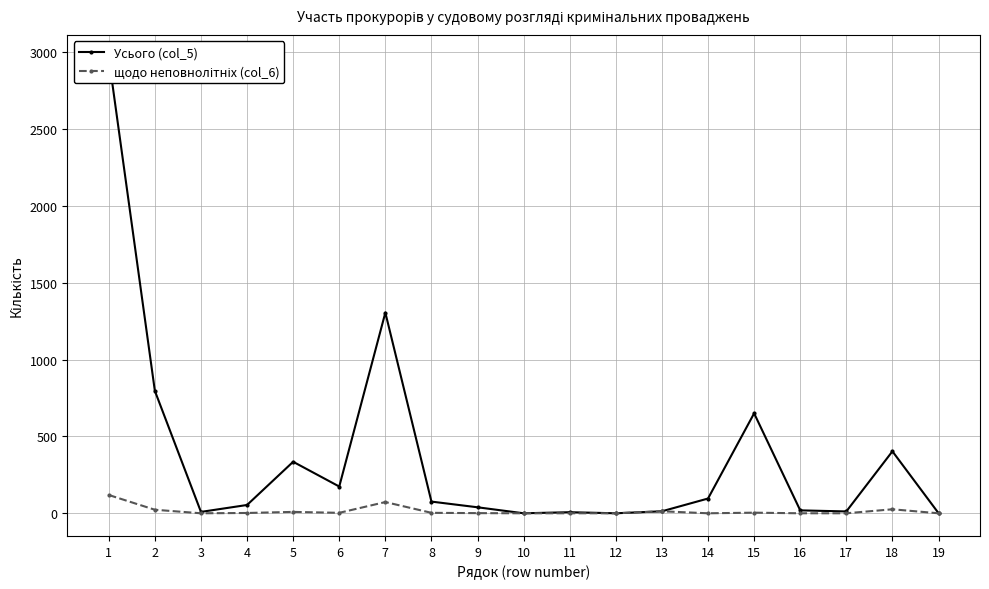

True or false: щодо неповнолітніх (col_6) and Усього (col_5) intersect in this chart.

False